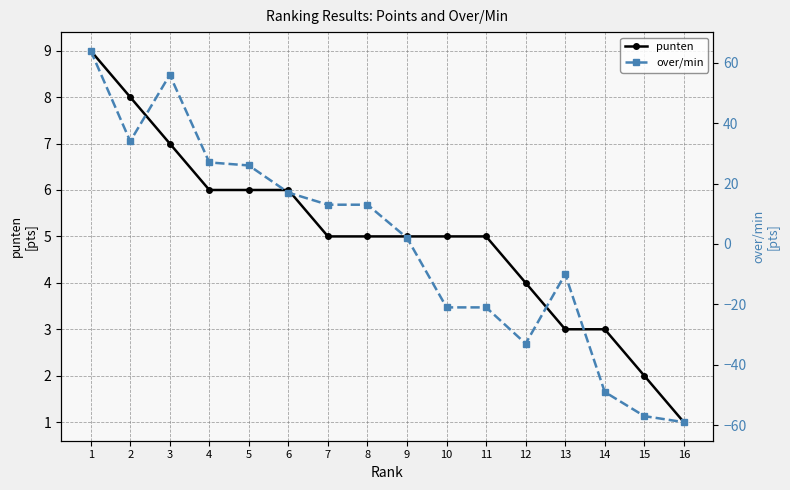

Which series changed the most between 11 and 14?

over/min